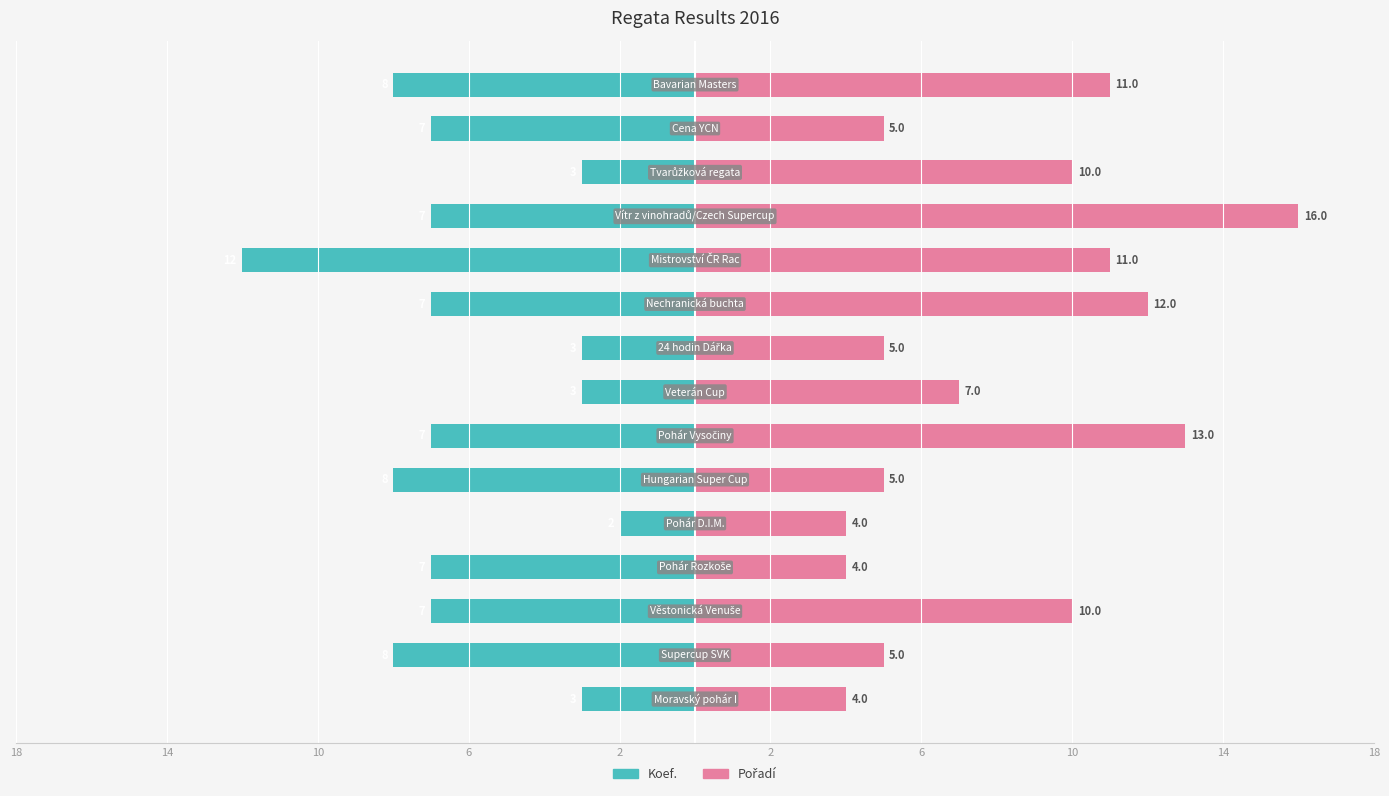

Rank the series by their maximum value, from highest to lowest.

Pořadí, Koef.